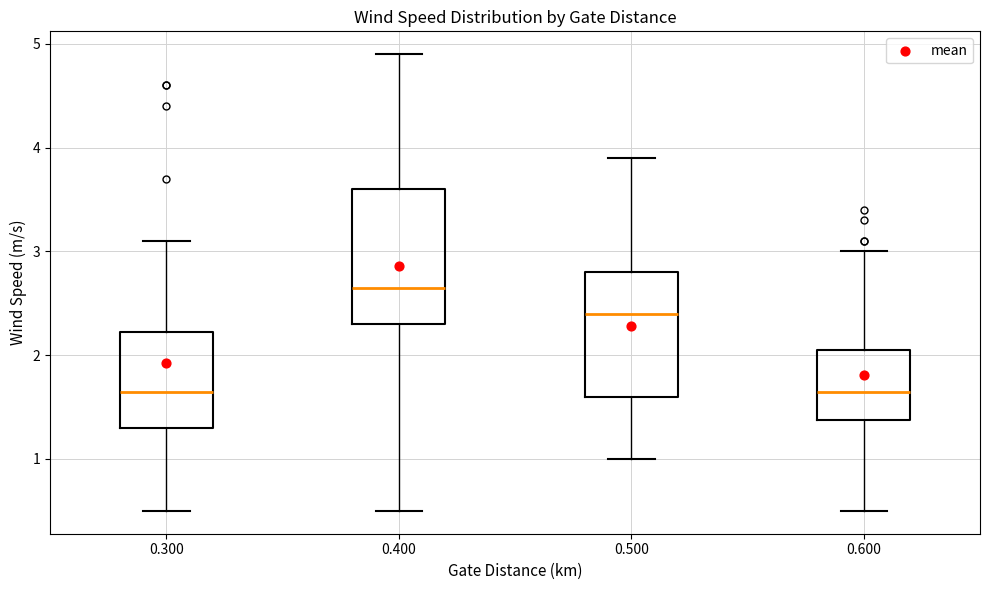

Reading left to right, transcribe this box plot: for each box, give where its median line is, the range the box spans, and where its two whiskers end, as read against the y-axis. The values are not printed on the chart, so give them approximately, as read against the axis.

0.300: median 1.7, box 1.3 to 2.2, whiskers 0.5 to 3.1
0.400: median 2.7, box 2.3 to 3.6, whiskers 0.5 to 4.9
0.500: median 2.4, box 1.6 to 2.8, whiskers 1.0 to 3.9
0.600: median 1.7, box 1.4 to 2.1, whiskers 0.5 to 3.0